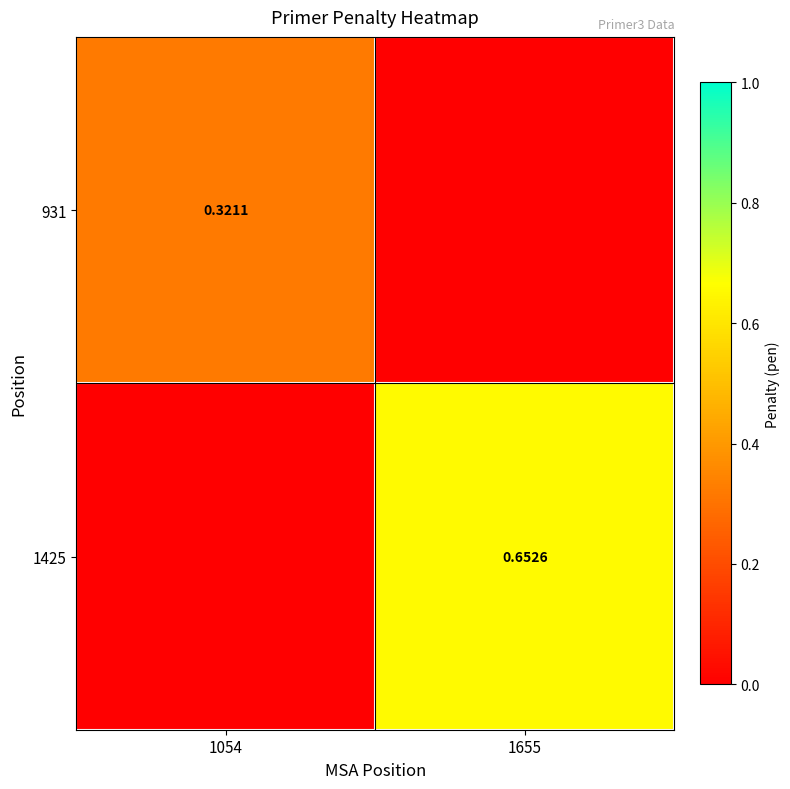

What is the total value across all series at 1655?

0.7